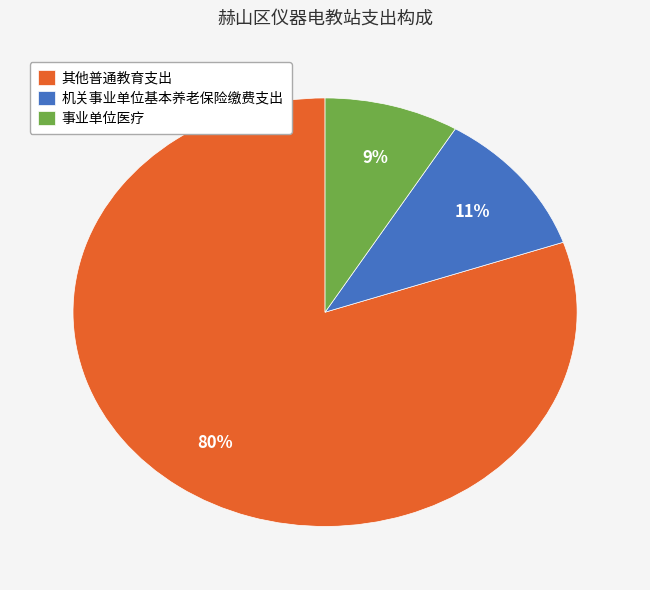

The 其他普通教育支出 slice represents 80% of the pie. True or false?

True